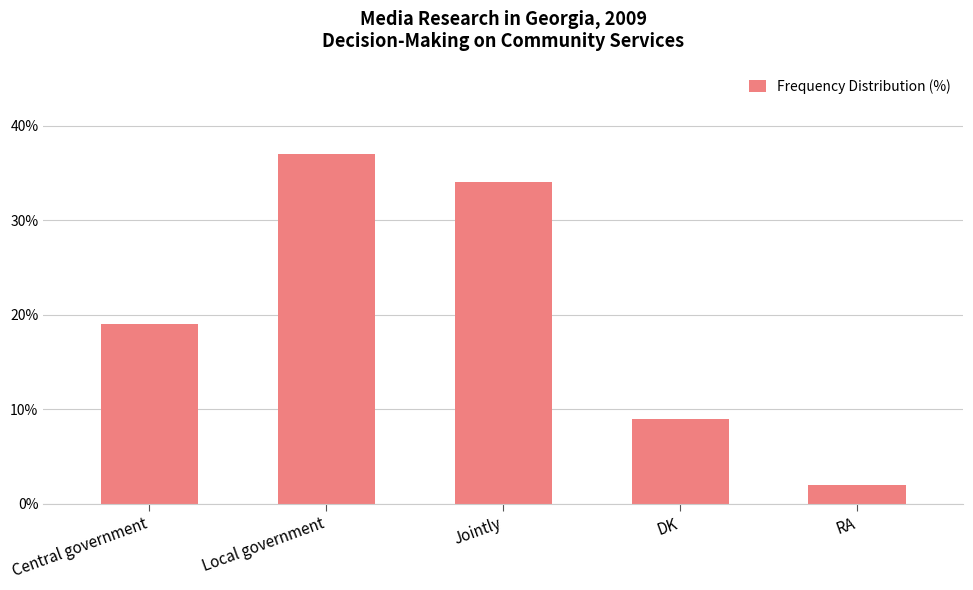

Reading left to right, what are all the values shown in this chart?

19	37	34	9	2